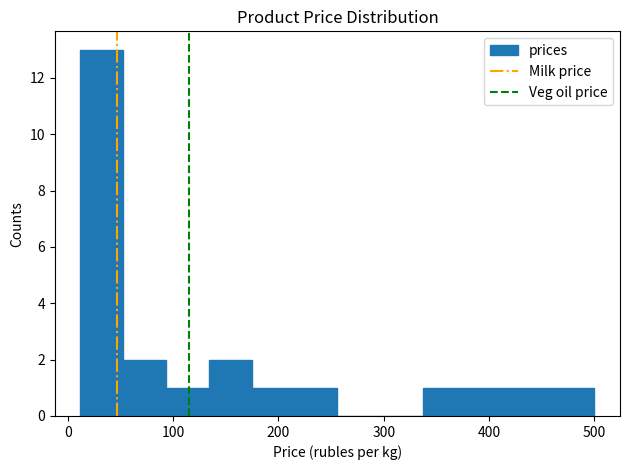

Which range on the x-axis has the tallest bar?

10 to 50